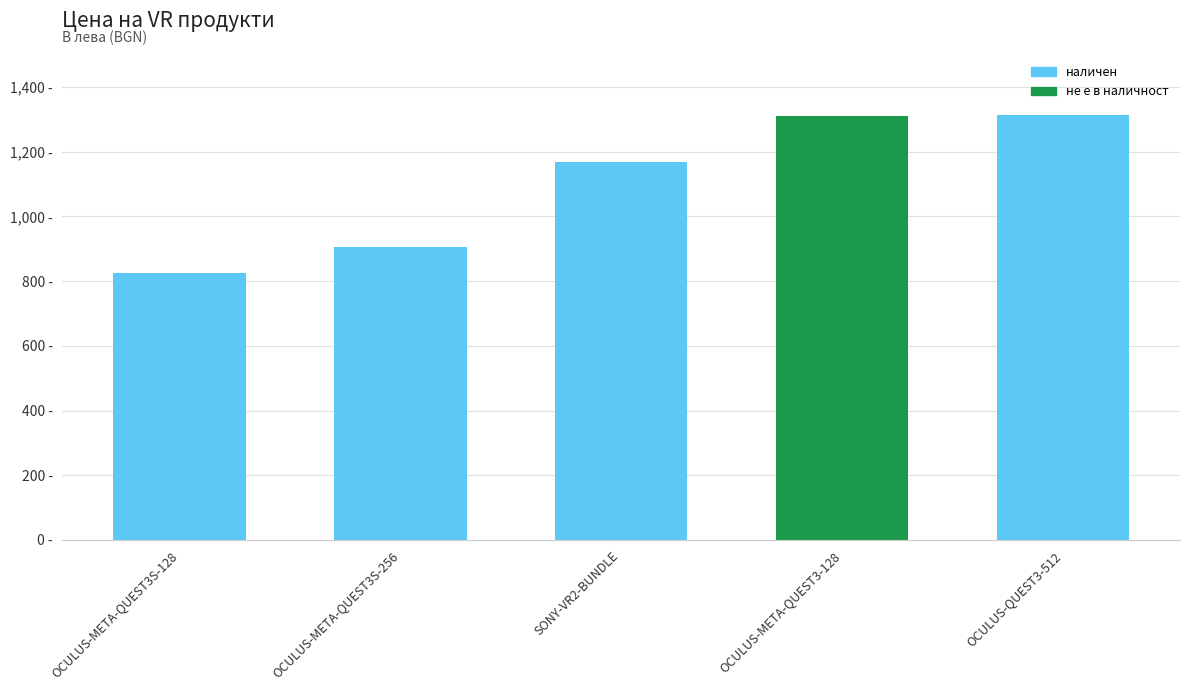

What is the change in value from OCULUS-META-QUEST3S-256 to SONY-VR2-BUNDLE?

+263.1